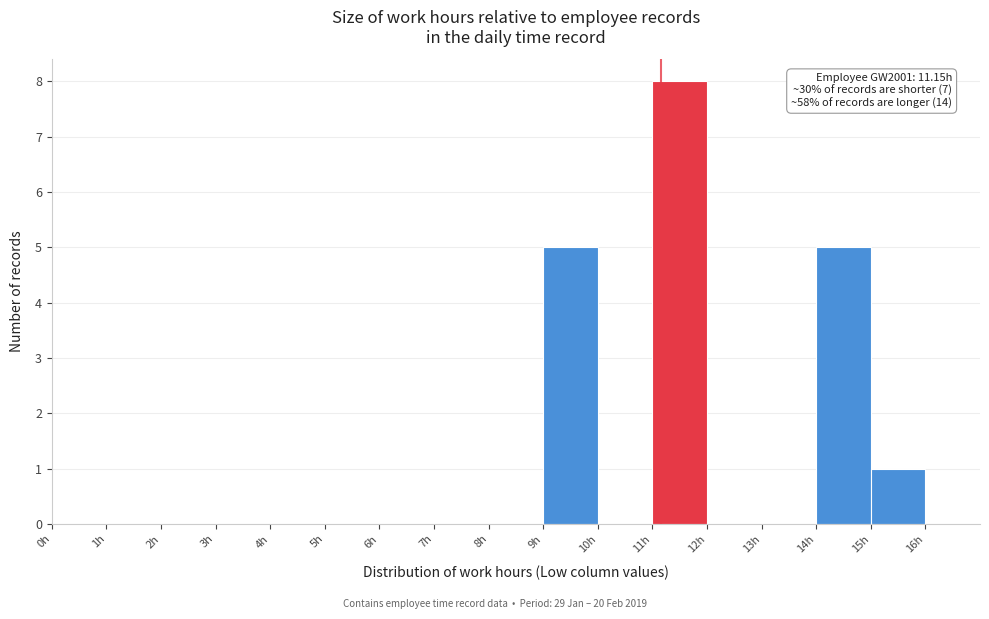

Which range on the x-axis has the tallest bar?

11 to 12